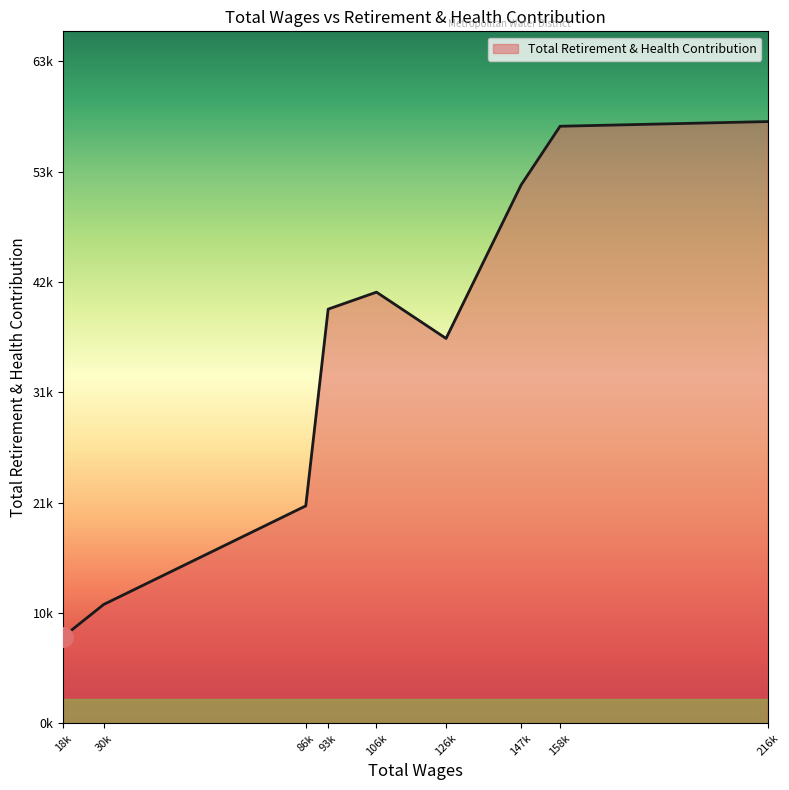

Where is the first local maximum?

106k